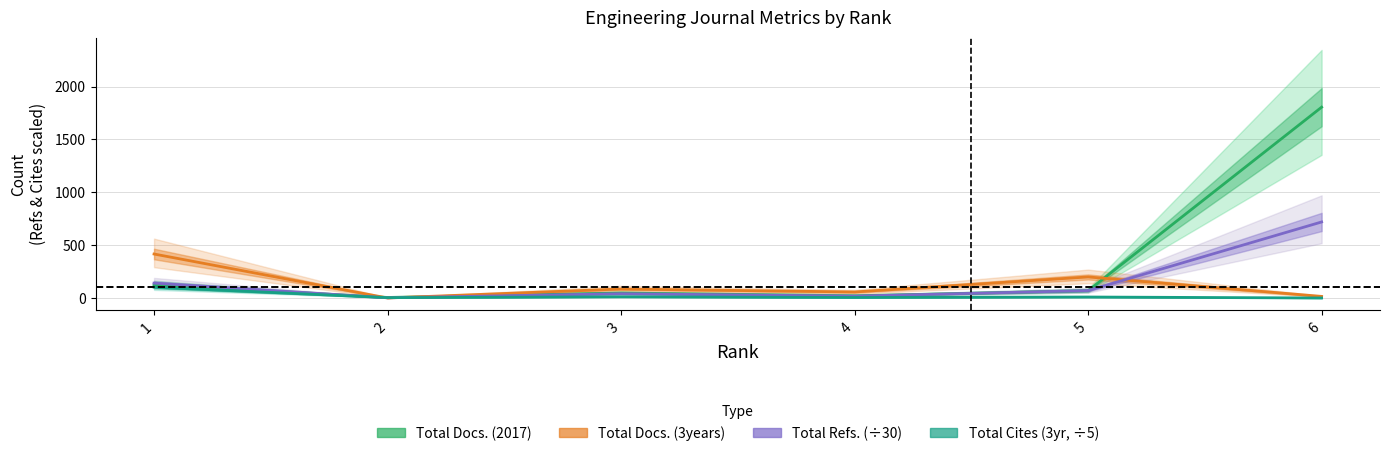

Is the value of Total Cites (3yr, ÷5) at 3 greater than the value of Total Docs. (2017) at 3?

No